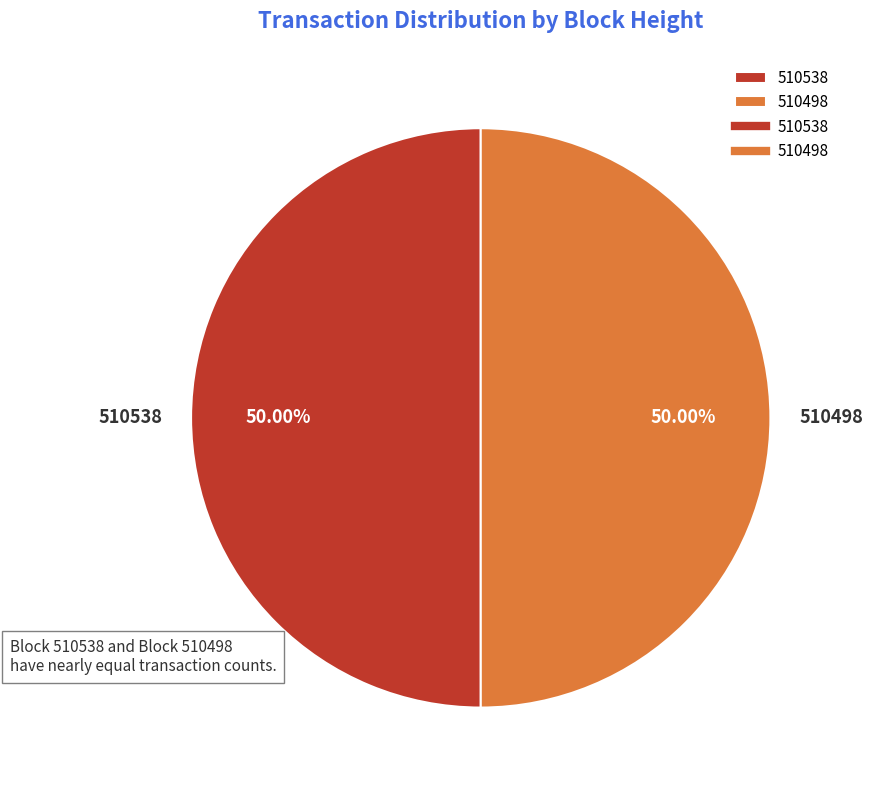

What is the ratio of the value at 510498 to the value at 510538?

1.0